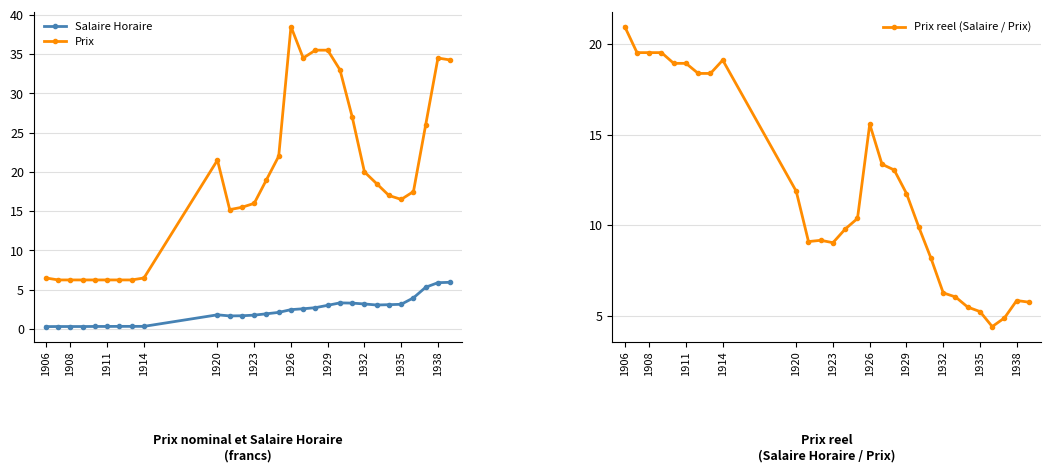

How many values in the Prix reel (Salaire / Prix) series exceed 10?

15